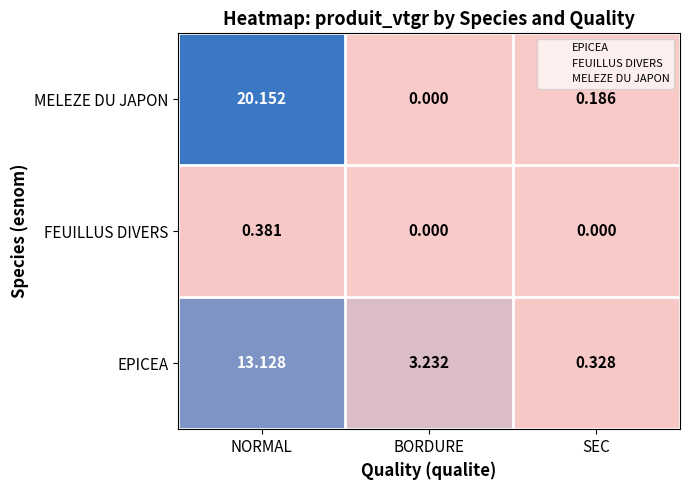

List the series in order of their peak value, highest first.

MELEZE DU JAPON, EPICEA, FEUILLUS DIVERS